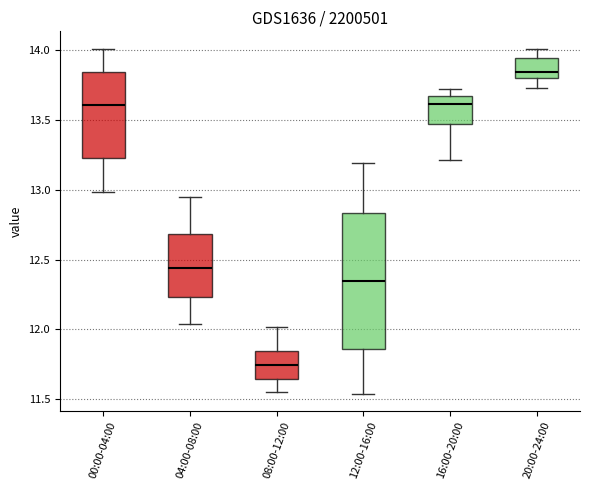

Comparing the boxes themselves (not the whiskers), which one is the tallest?

12:00-16:00